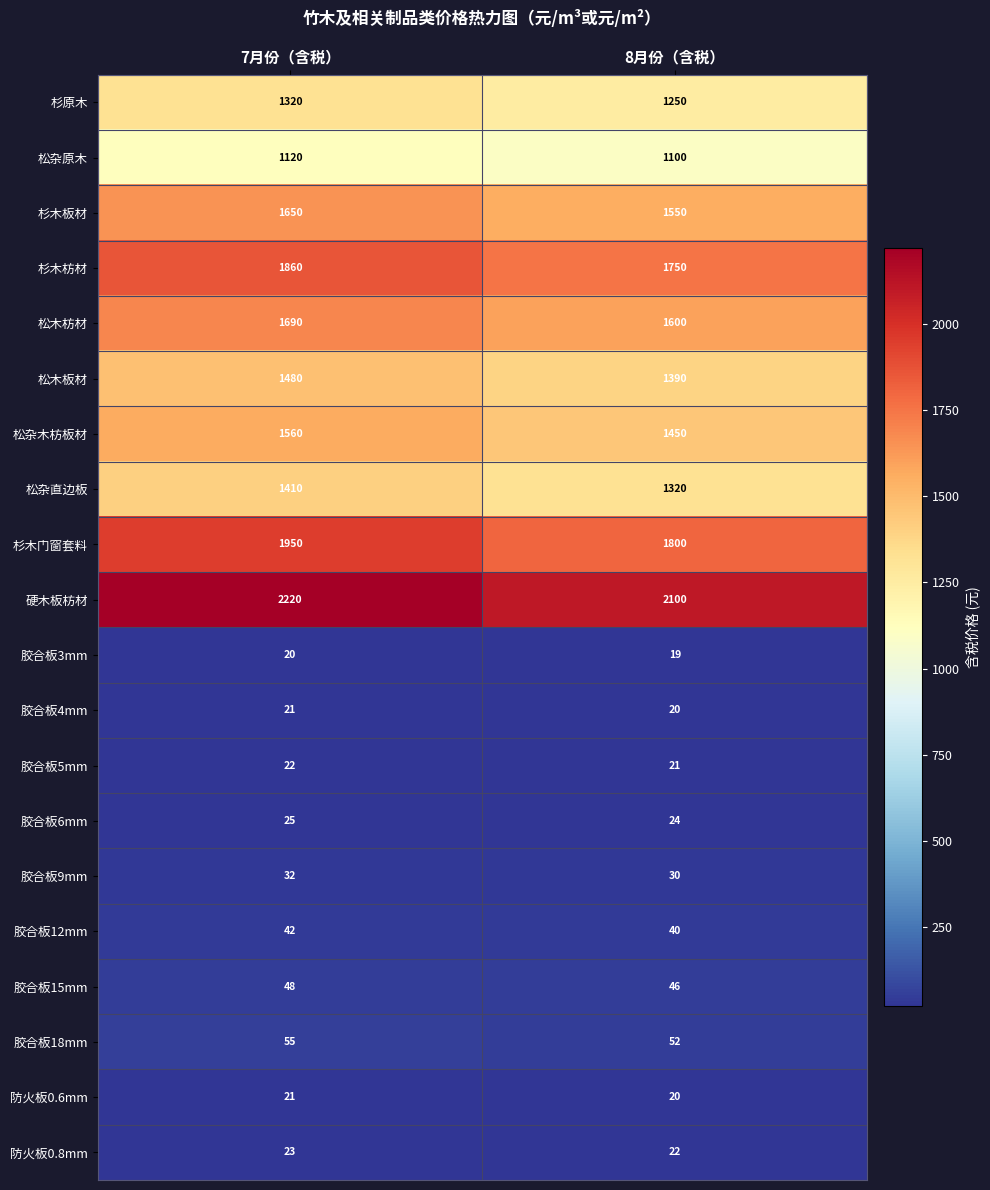

What is the sum of the 胶合板15mm values at 8月份（含税） and 7月份（含税）?

94